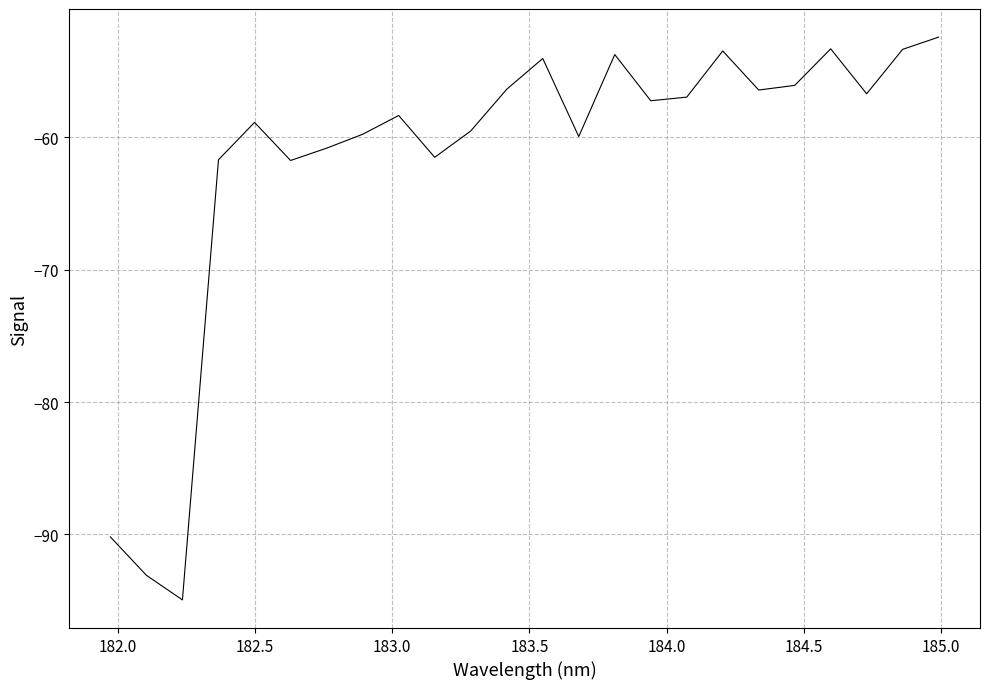

What is the difference between the maximum and minimum values?

42.5